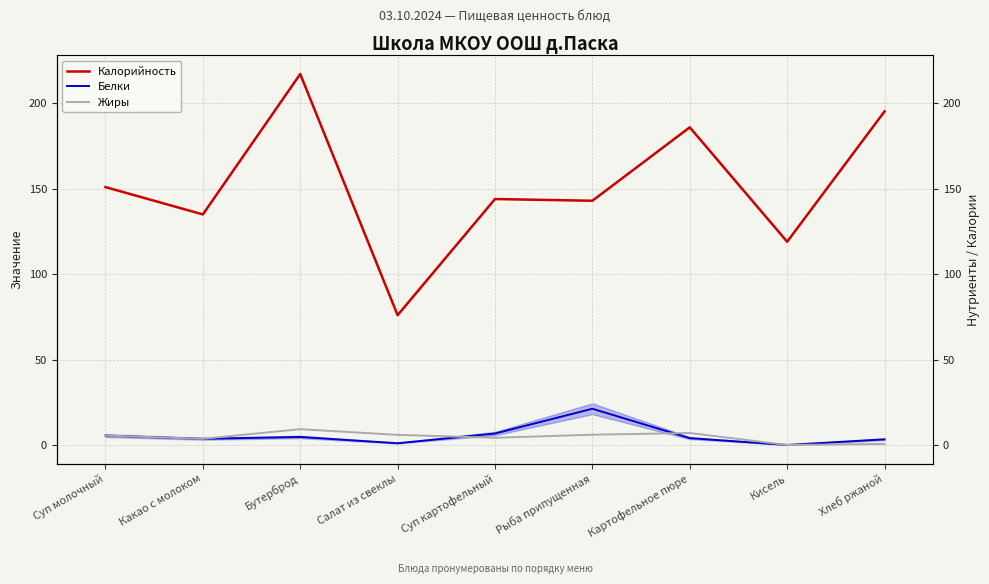

At how many categories does at least one series exceed 132?

7